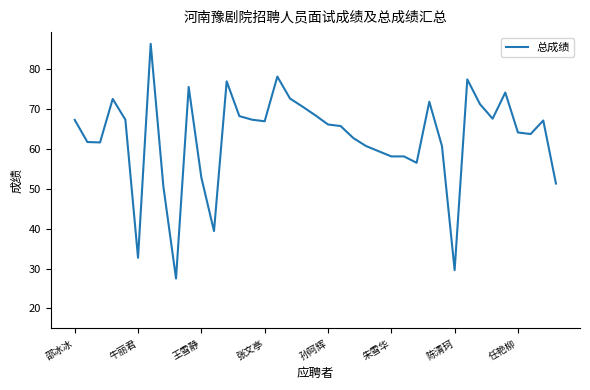

What is the minimum value shown in the chart?

27.5